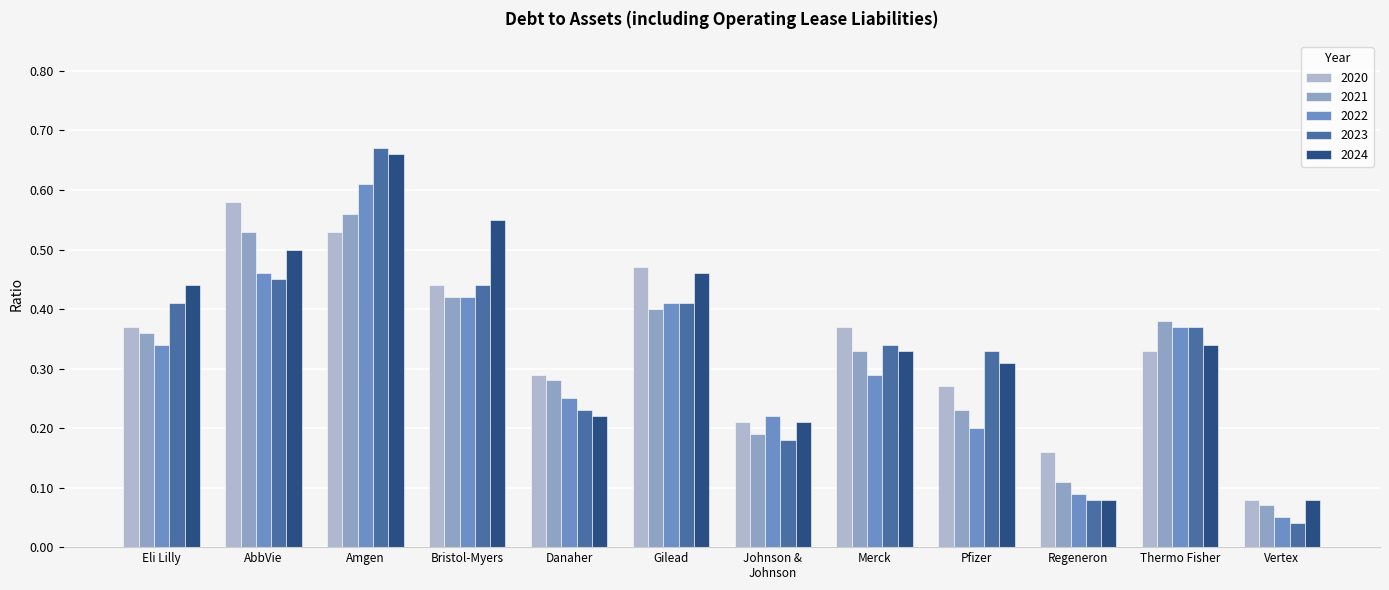

Which series has the largest total across all categories?

2024